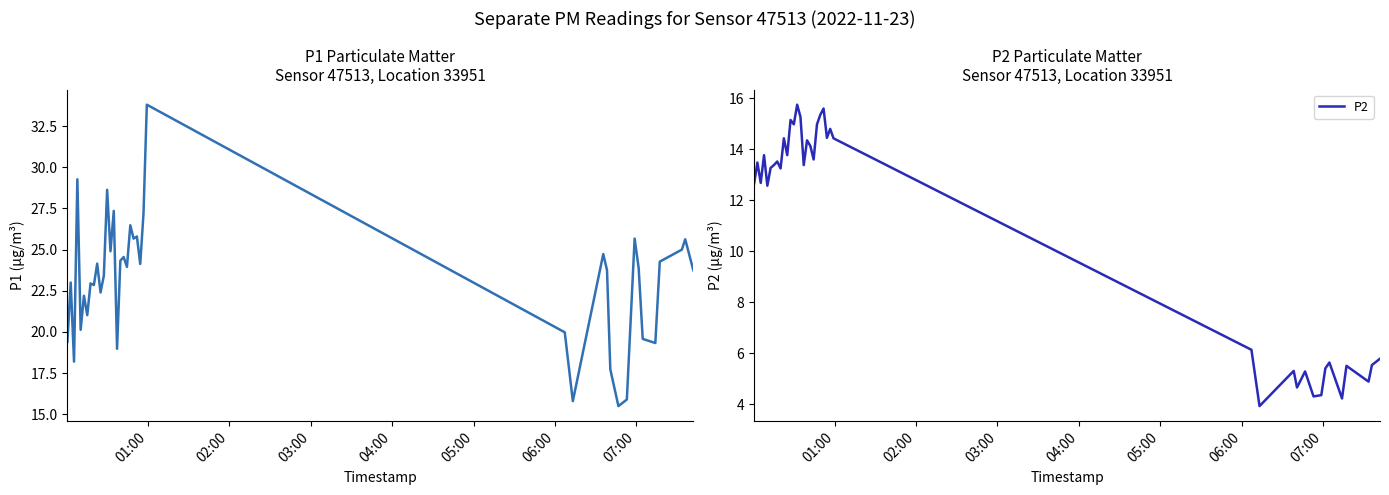

How many distinct data groups are displayed?

2